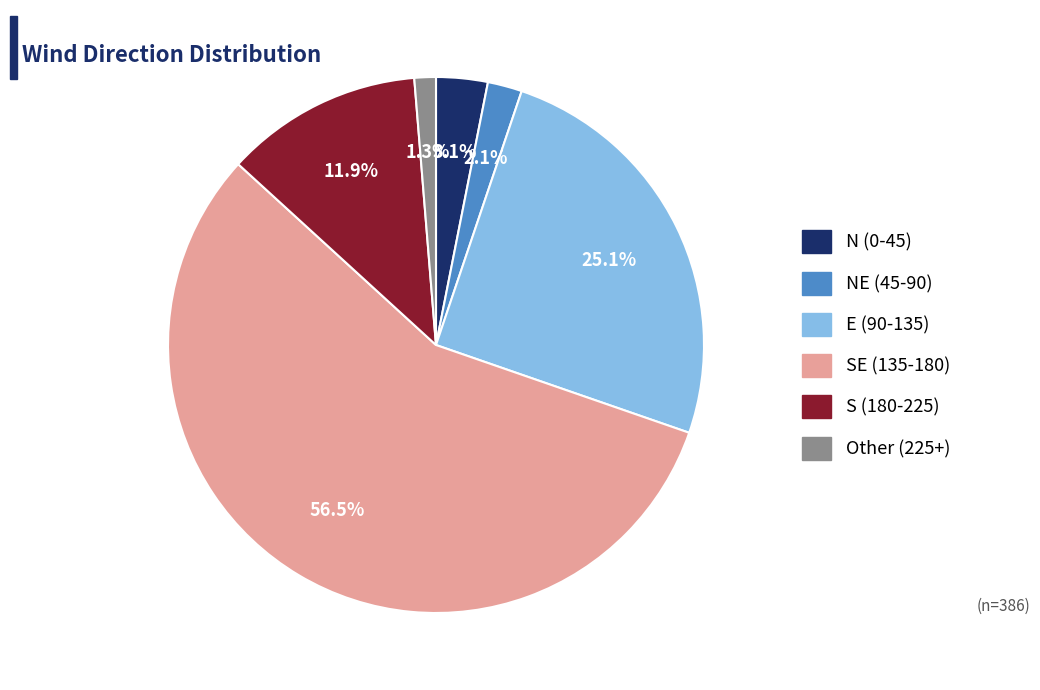

To the nearest percent, what is the average slice percentage?

17%